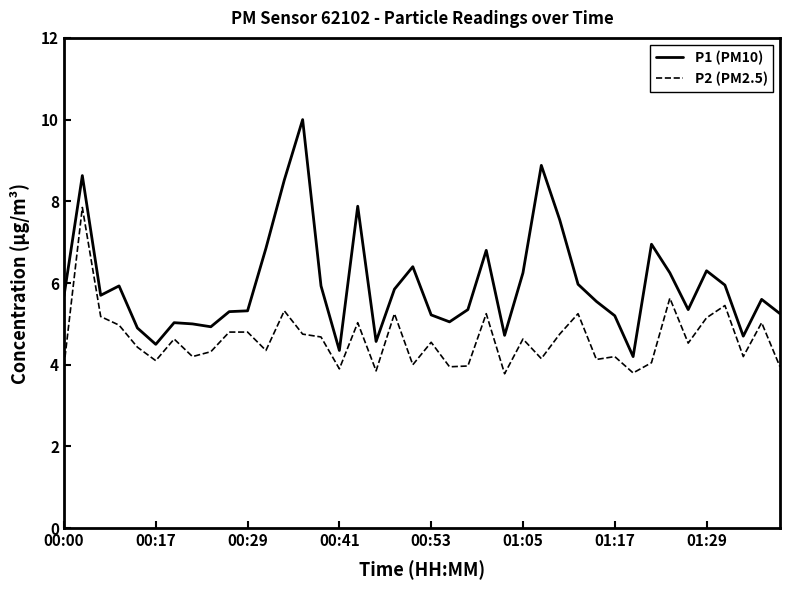

Count the number of categories in the chart.

40